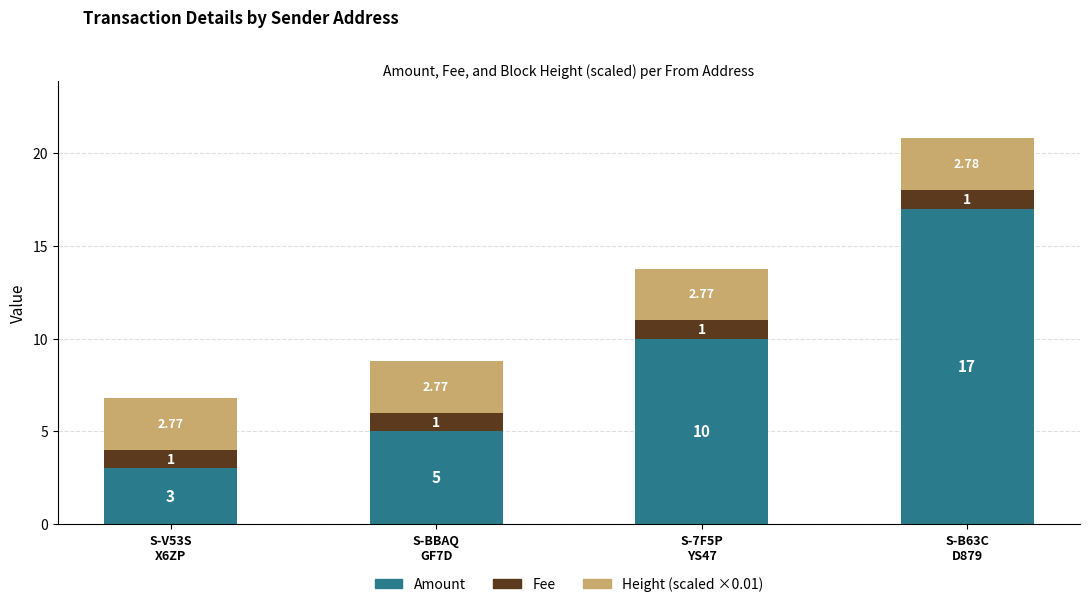

What is the sum of all Amount values?

35.0